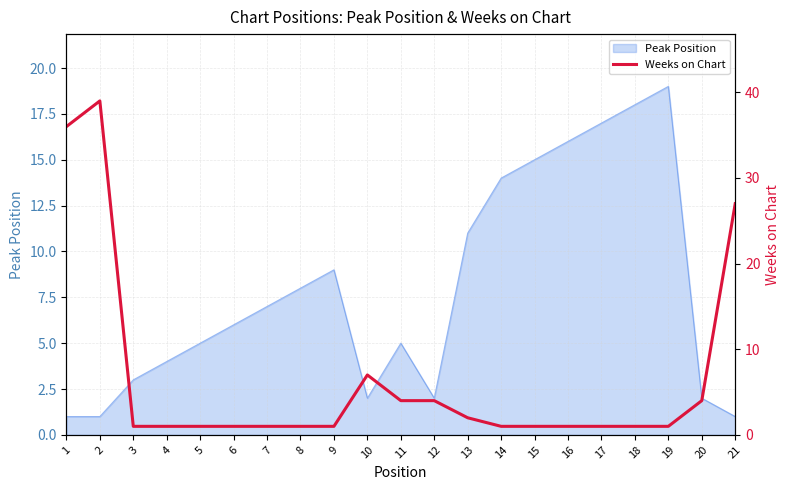

How many lines are shown in the chart?

1